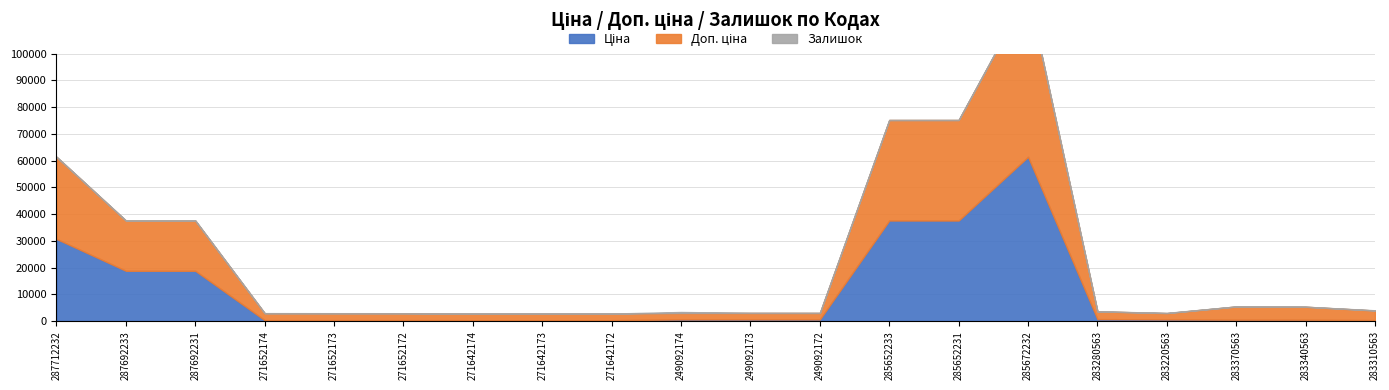

What are all the series names shown in the legend?

Ціна, Доп. ціна, Залишок